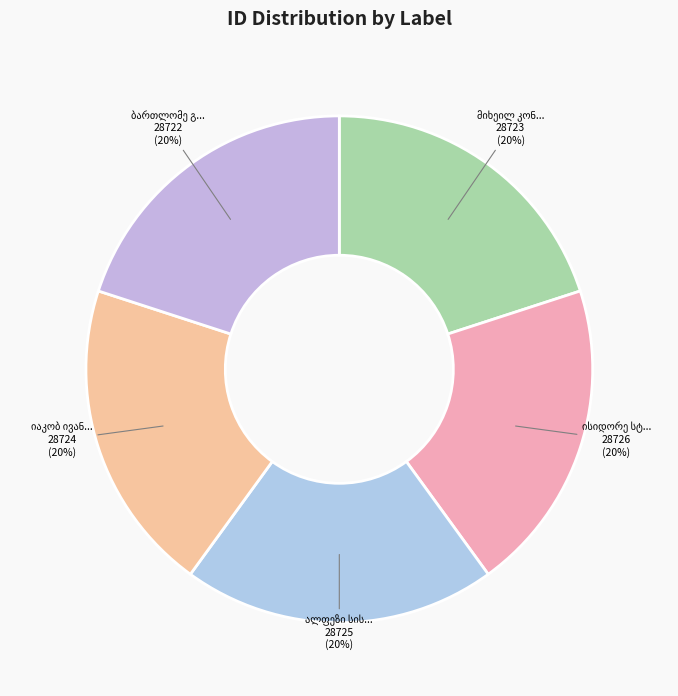

What is the total percentage of მიხეილ კონსტანტინეს ძე ებრალიძე and იაკობ ივანეს ძე ხინთიბიძე?

40.0%